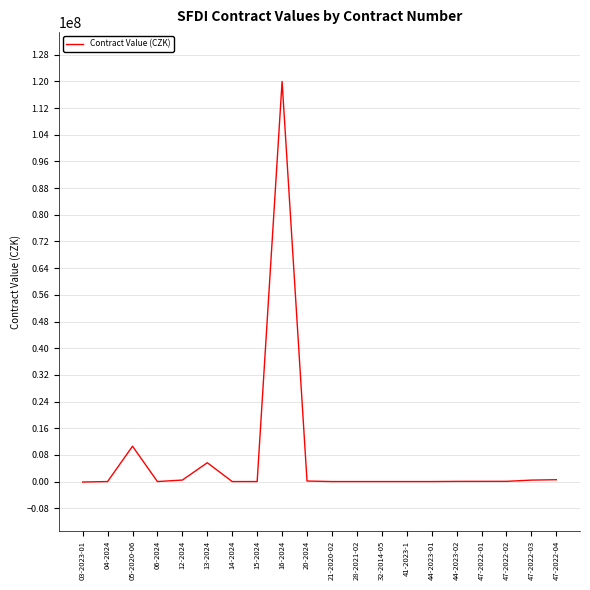

Which has a higher value, 21-2020-02 or 13-2024?

13-2024